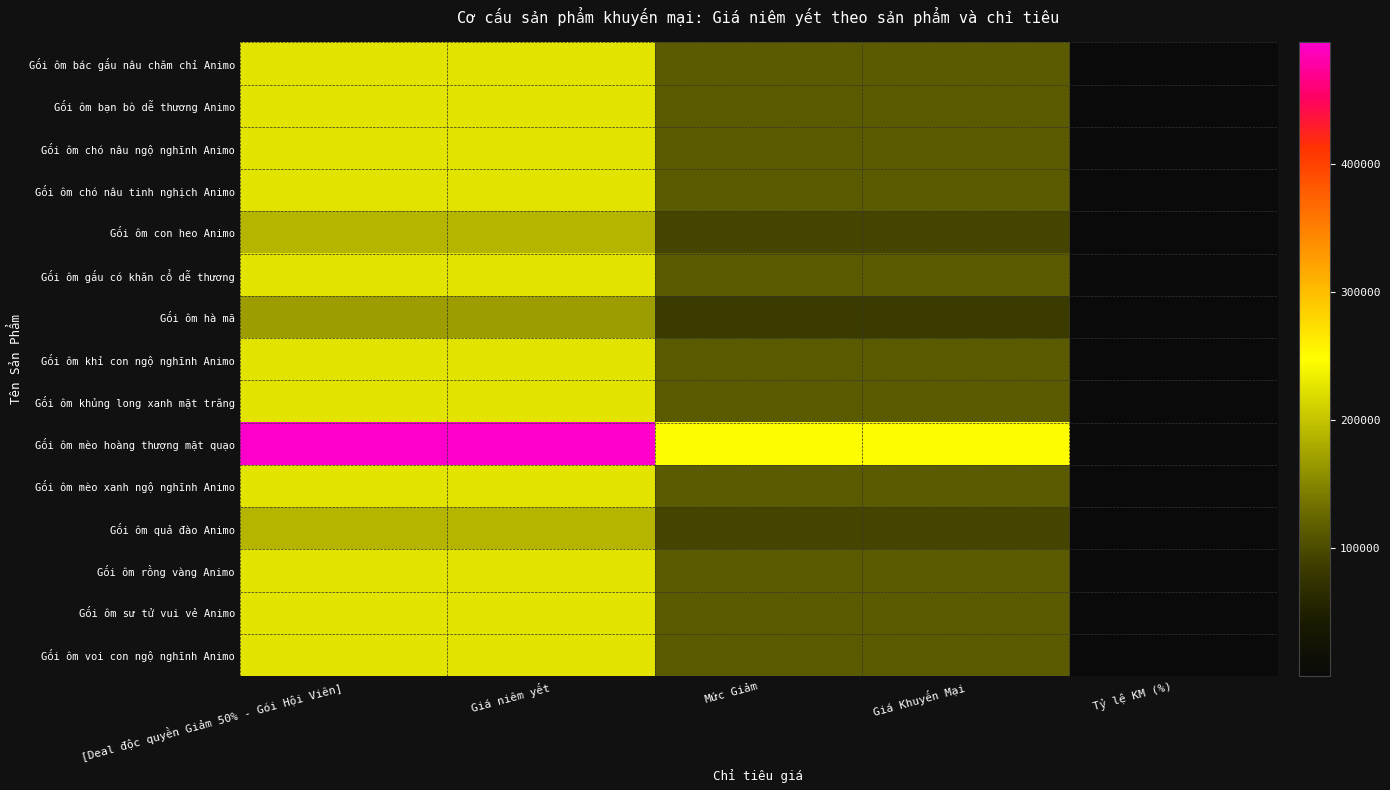

Which label corresponds to the largest value in the chart?

[Deal độc quyền Giảm 50% - Gói Hội Viên]